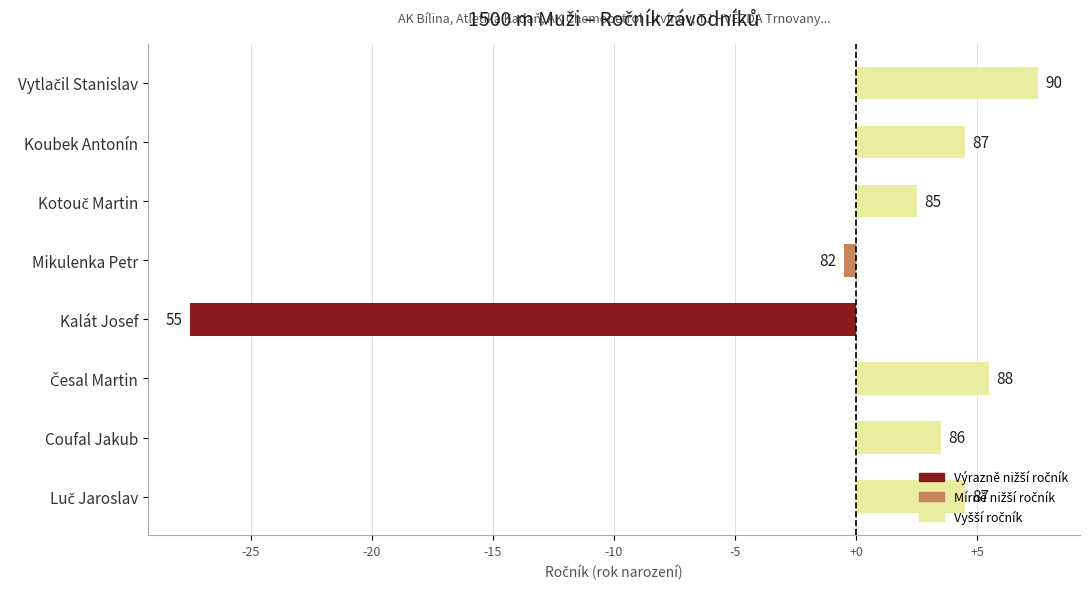

Does the chart contain any negative values?

Yes